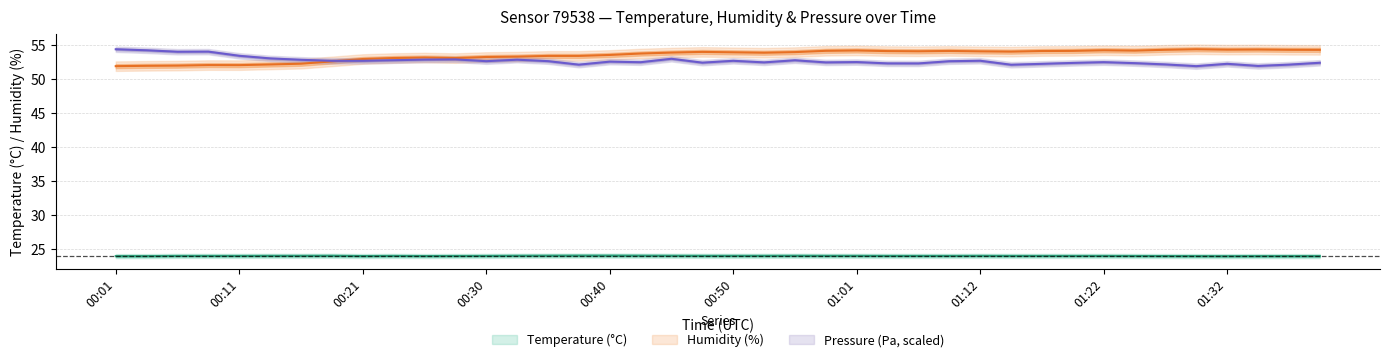

What is the value of the humidity_center point at the 8th from the left?

52.6